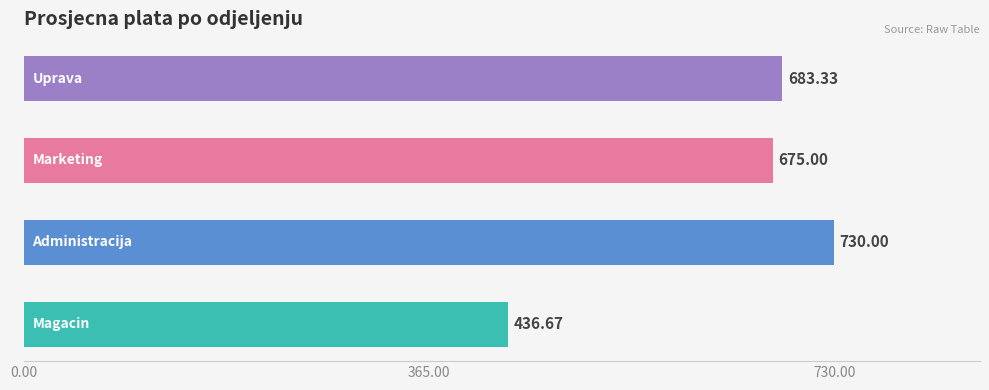

What is the difference between the maximum and minimum values?

293.3